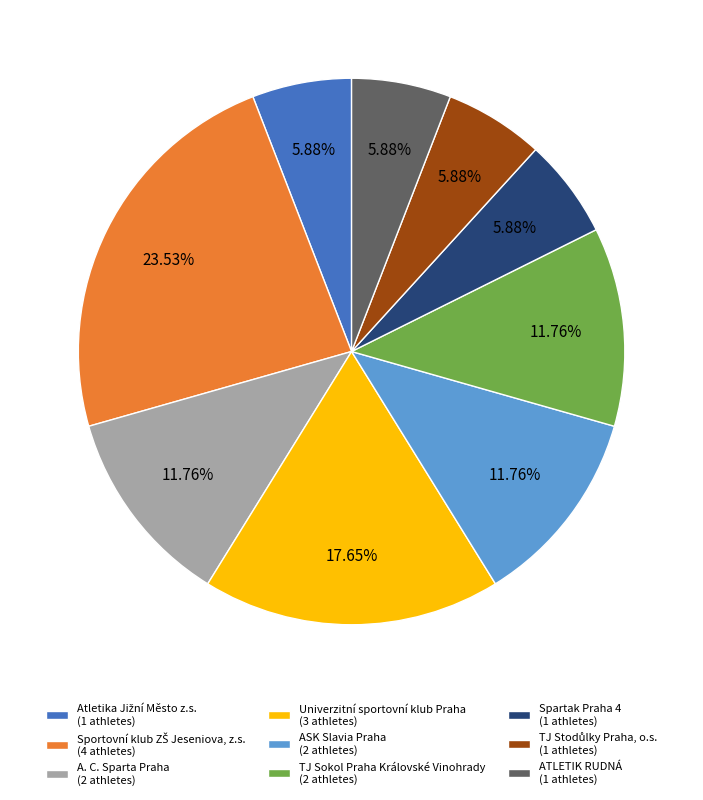

Do A. C. Sparta Praha and TJ Sokol Praha Královské Vinohrady together represent more than half of the pie?

No